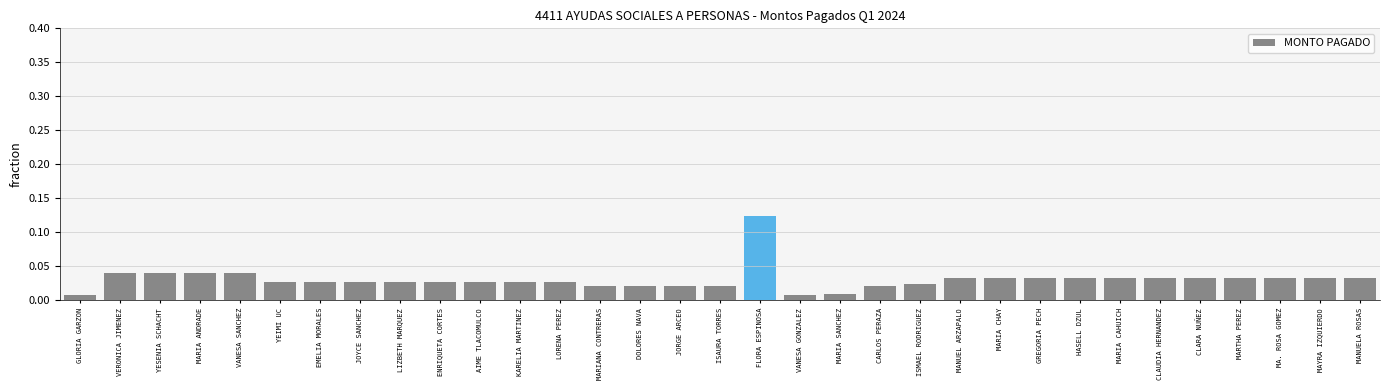

True or false: the data shows 0.1 at YESENIA SCHACHT.

False